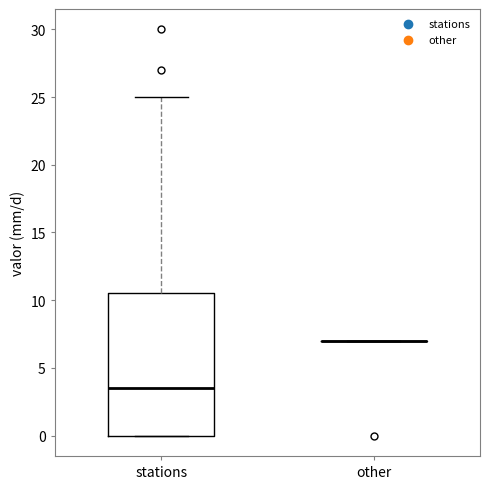

Reading left to right, transcribe this box plot: for each box, give where its median line is, the range the box spans, and where its two whiskers end, as read against the y-axis. The values are not printed on the chart, so give them approximately, as read against the axis.

stations: median 3.5, box 0.0 to 10.5, whiskers 0.0 to 25.0
other: box collapsed to a line at 7.0, whiskers 7.0 to 7.0